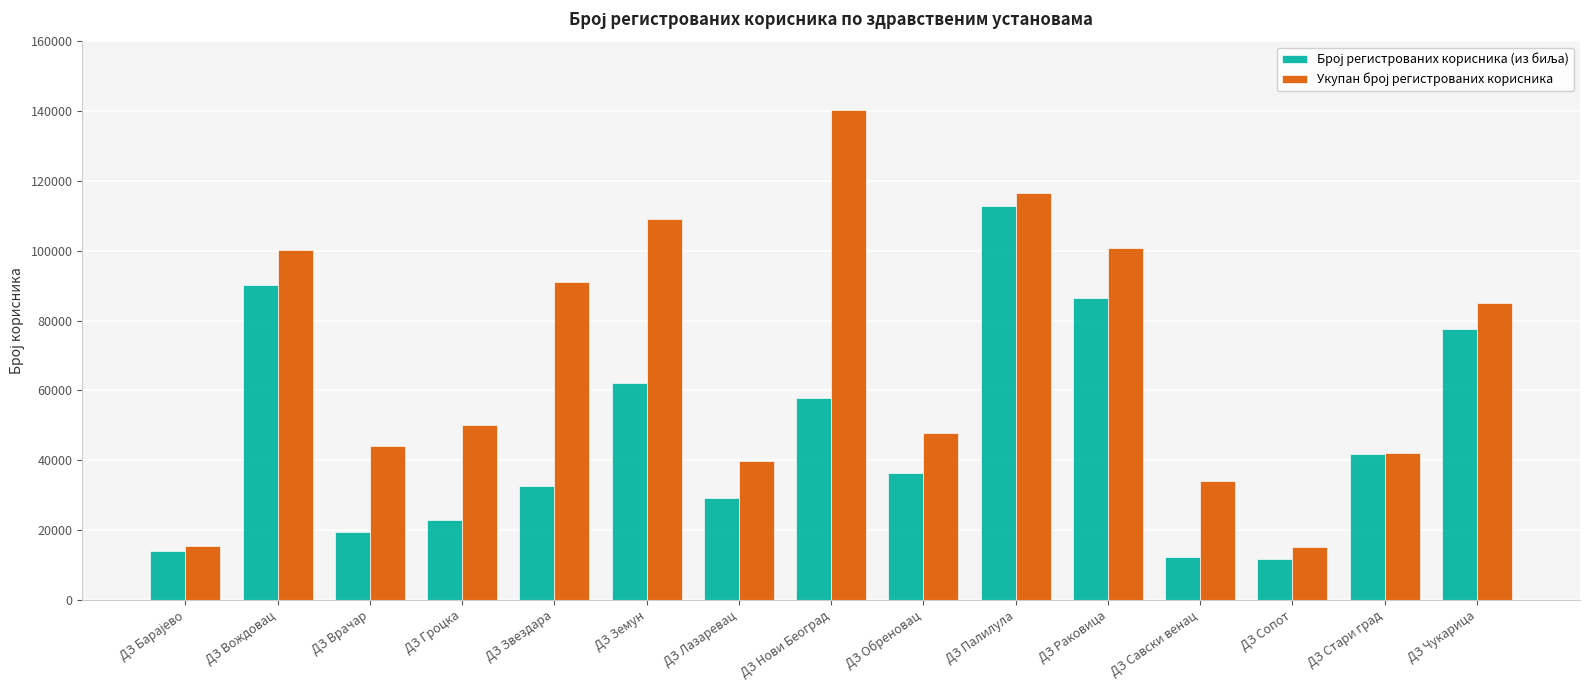

What is the greatest value displayed?

140318